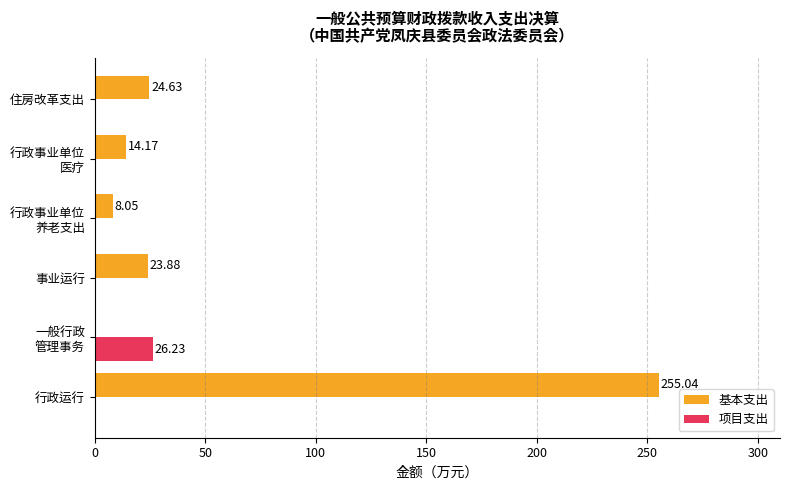

Is the value of 项目支出 at 住房改革支出 greater than the value of 基本支出 at 住房改革支出?

No